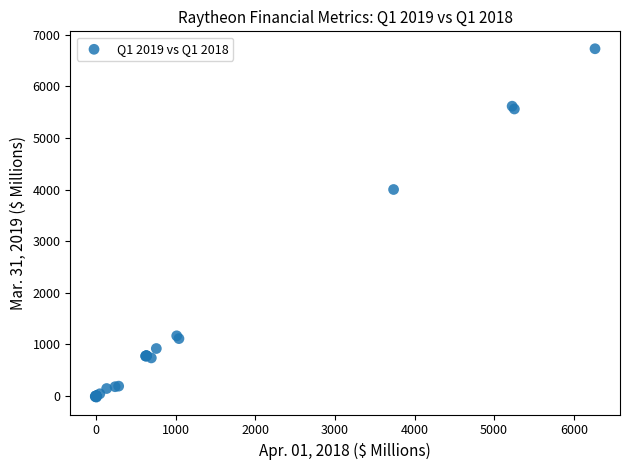

What Y value in the scatter plot is closest to 3354?

4002.0